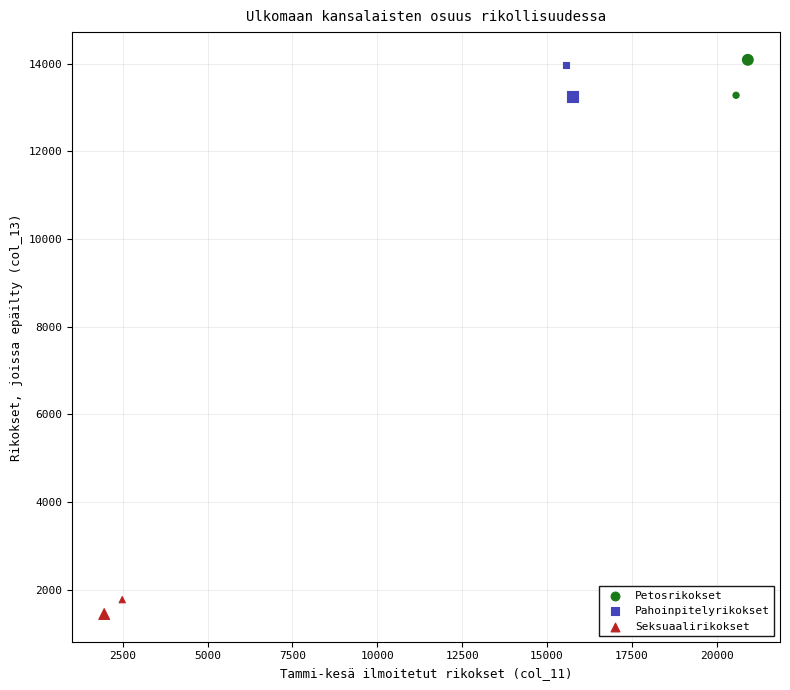

What are all the series names shown in the legend?

Petosrikokset, Pahoinpitelyrikokset, Seksuaalirikokset